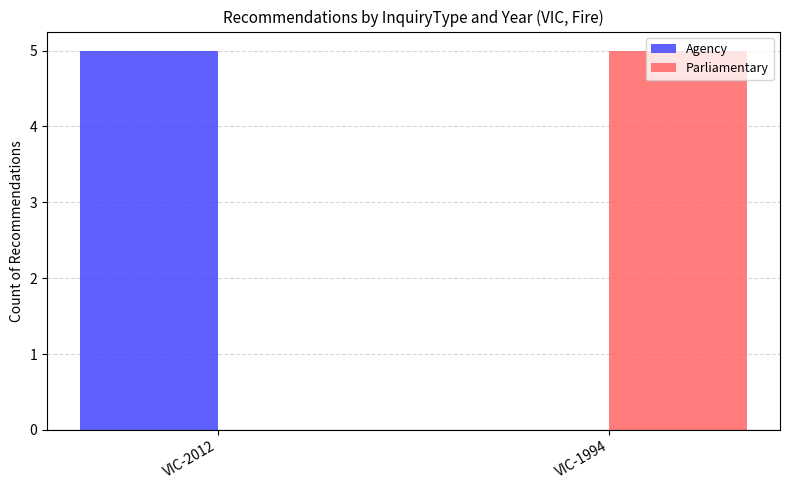

Where is Agency nearest to the value 2?

VIC-1994